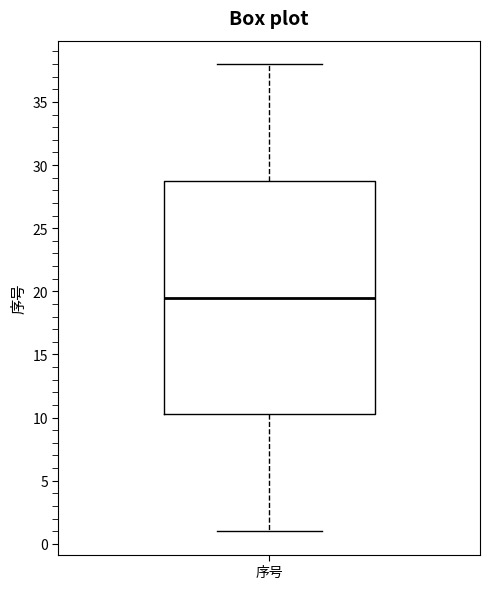

Read this box plot against the y-axis: the position of the median line, the range covered by the box, and the ends of both whiskers. The values are not printed on the chart, so give them approximately, as read against the axis.

median 19.5, box 10.5 to 29.0, whiskers 1.0 to 38.0